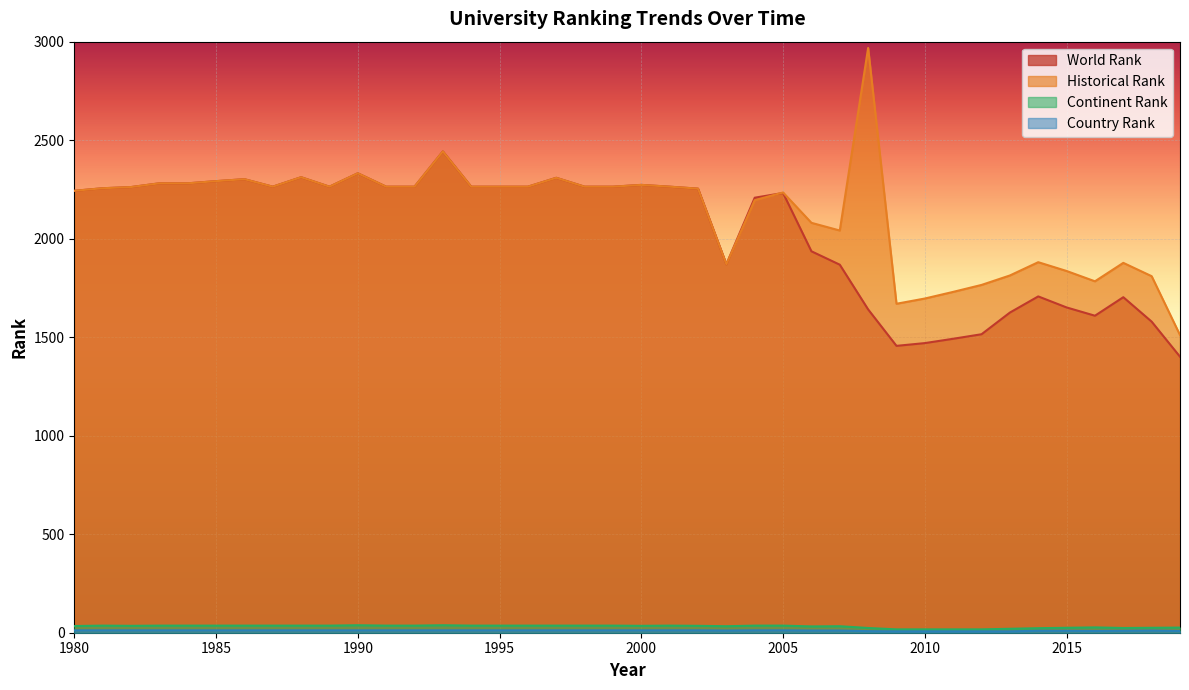

Reading left to right, what are all the values shown in this chart?

world rank: 2243.0	2256.0	2262.0	2281.0	2281.0	2292.0	2302.0	2264.0	2312.0	2264.0	2332.0	2264.0	2264.0	2443.0	2264.0	2264.0	2264.0	2309.0	2264.0	2264.0	2273.0	2264.0	2254.0	1870.0	2208.0	2232.0	1936.0	1868.0	1641.0	1456.0	1470.0	1492.0	1515.0	1625.0	1707.0	1651.0	1609.0	1703.0	1579.0	1401.0
continent rank: 34.0	36.0	35.0	36.0	36.0	36.0	36.0	36.0	36.0	36.0	38.0	36.0	36.0	38.0	36.0	36.0	36.0	36.0	36.0	36.0	35.0	36.0	35.0	33.0	36.0	36.0	32.0	33.0	24.0	17.0	17.0	17.0	17.0	20.0	23.0	25.0	27.0	24.0	25.0	26.0
country rank: 12.0	12.0	12.0	12.0	12.0	12.0	12.0	12.0	12.0	12.0	12.0	12.0	12.0	12.0	12.0	12.0	12.0	12.0	12.0	12.0	12.0	12.0	12.0	11.0	12.0	12.0	11.0	11.0	8.0	7.0	7.0	7.0	7.0	7.0	10.0	10.0	9.0	10.0	11.0	9.0
historical rank: 2243.0	2256.0	2262.0	2281.0	2281.0	2292.0	2302.0	2264.0	2312.0	2264.0	2332.0	2264.0	2264.0	2443.0	2264.0	2264.0	2264.0	2309.0	2264.0	2264.0	2273.0	2264.0	2254.0	1870.0	2195.5	2234.5	2080.5	2041.5	2968.0	1669.7	1696.3	1730.0	1765.3	1813.3	1880.7	1836.0	1783.7	1877.3	1809.7	1511.0